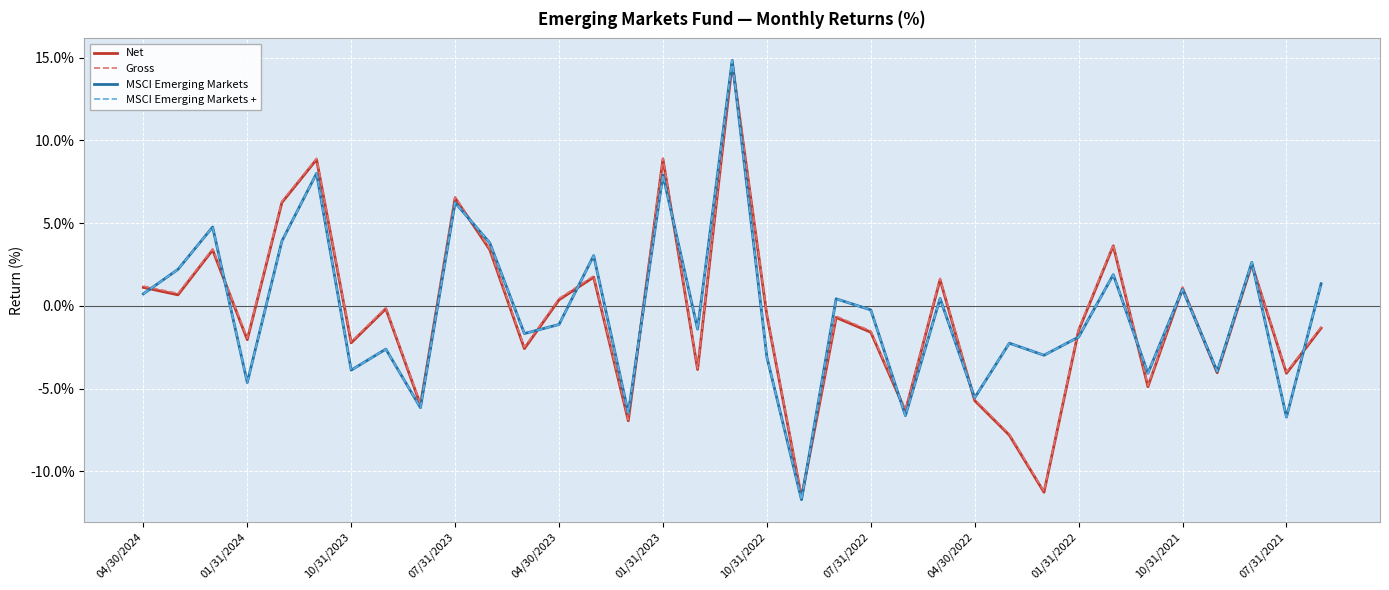

Does the chart display data point markers on the line(s)?

No